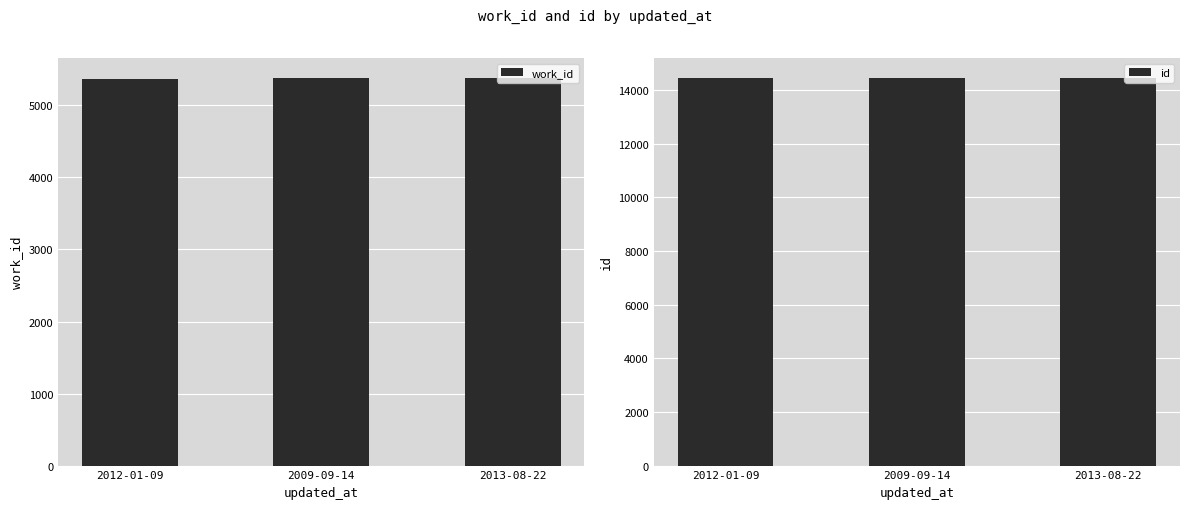

At which label is id closest to 14459?

2012-01-09